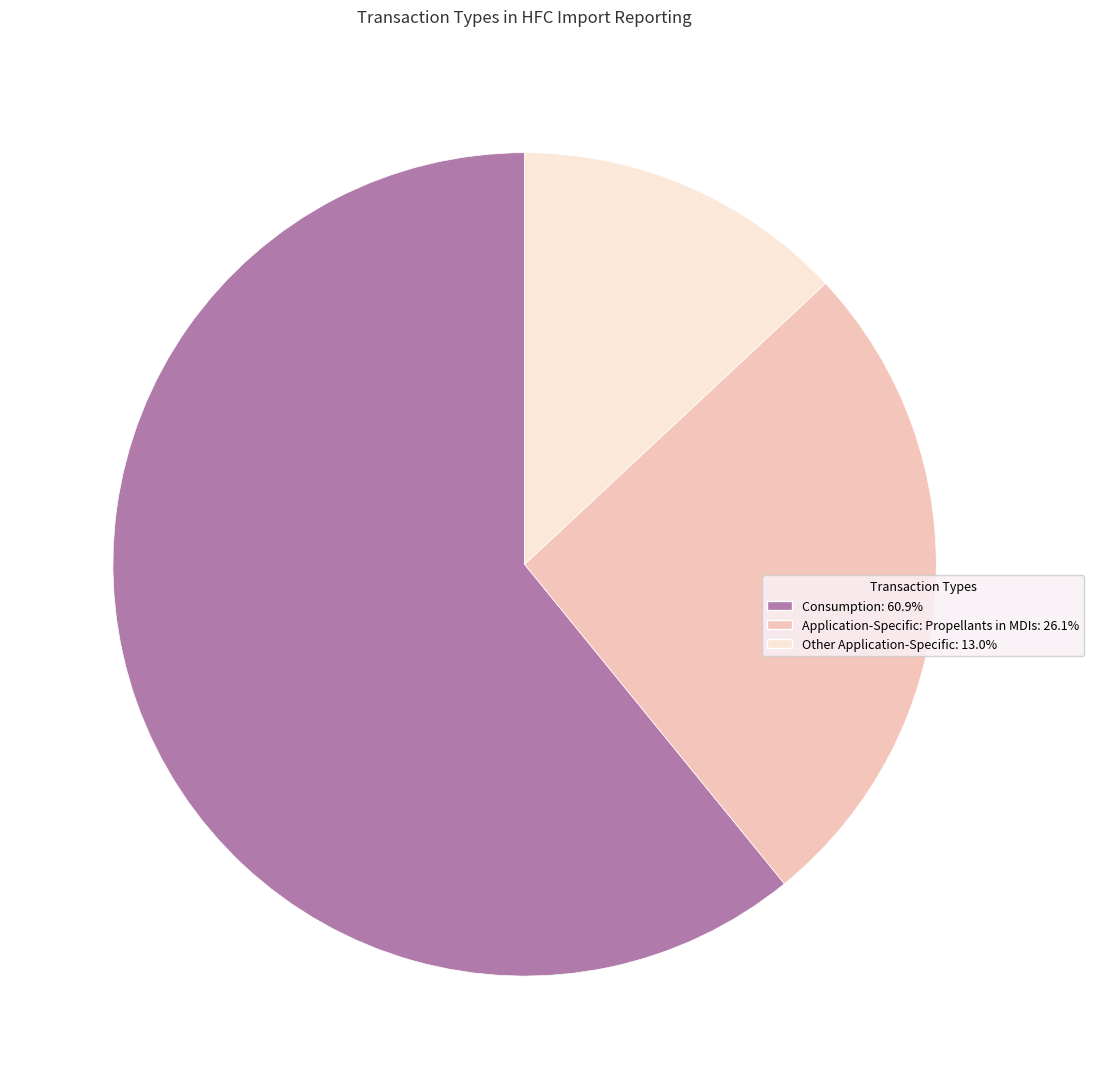

What is the ratio of the value at Application-Specific: Propellants in MDIs: 26.1% to the value at Consumption: 60.9%?

0.4